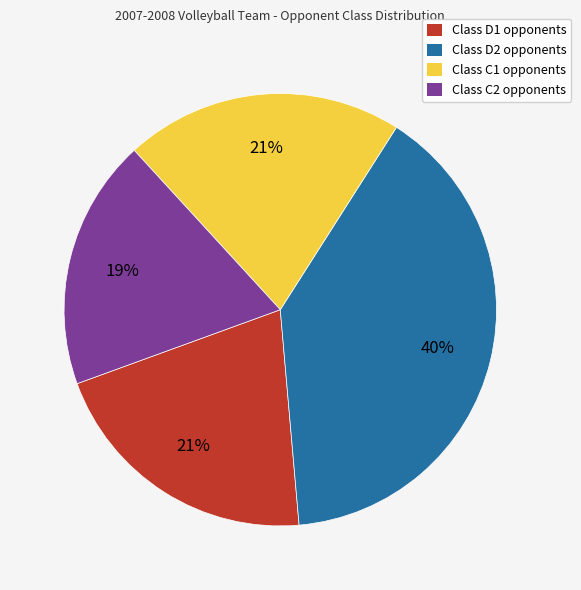

Is it true that Class C2 opponents is 19% of the pie?

True